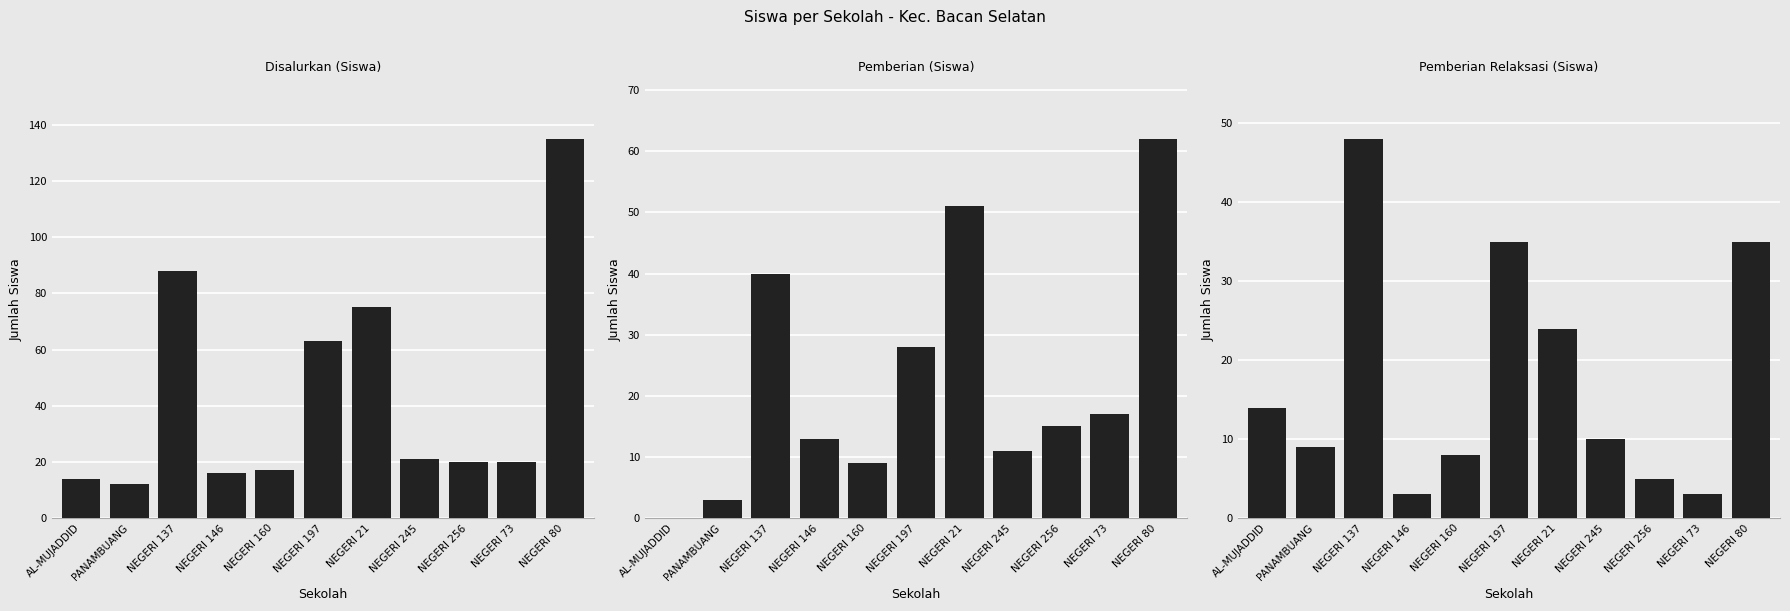

Reading left to right, what are all the values shown in this chart?

Disalurkan (Siswa): 14	12	88	16	17	63	75	21	20	20	135
Pemberian (Siswa): 0	3	40	13	9	28	51	11	15	17	62
Pemberian Relaksasi (Siswa): 14	9	48	3	8	35	24	10	5	3	35